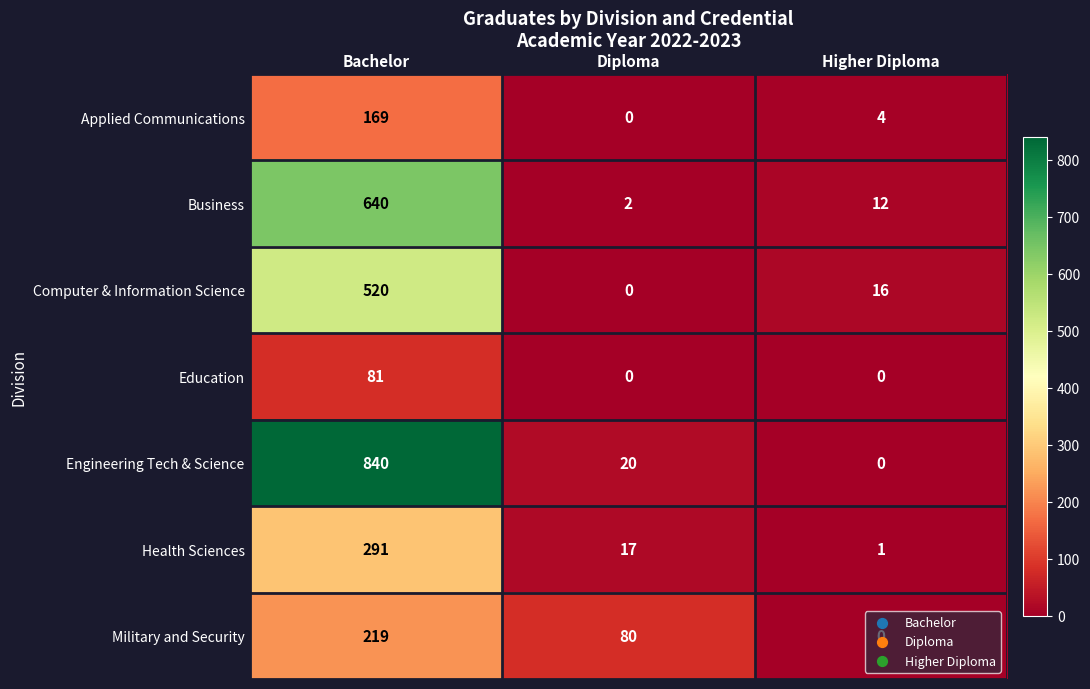

At which label does Business reach its peak?

Bachelor